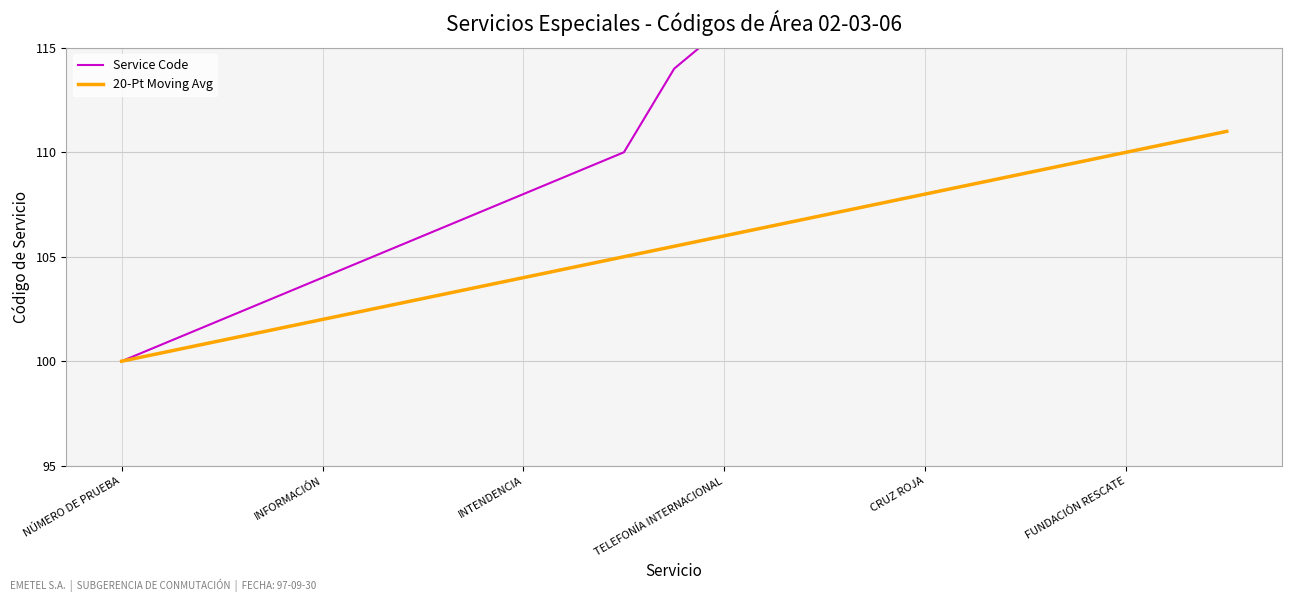

What is the maximum value for 20-Pt Moving Avg?

111.0